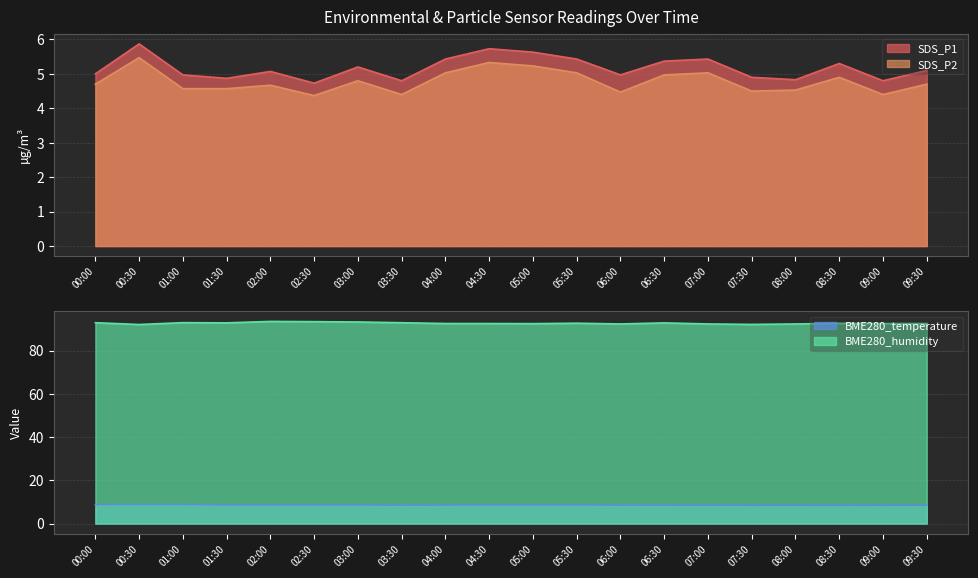

What is the difference between the BME280_humidity values at 07:30 and 08:00?

0.2